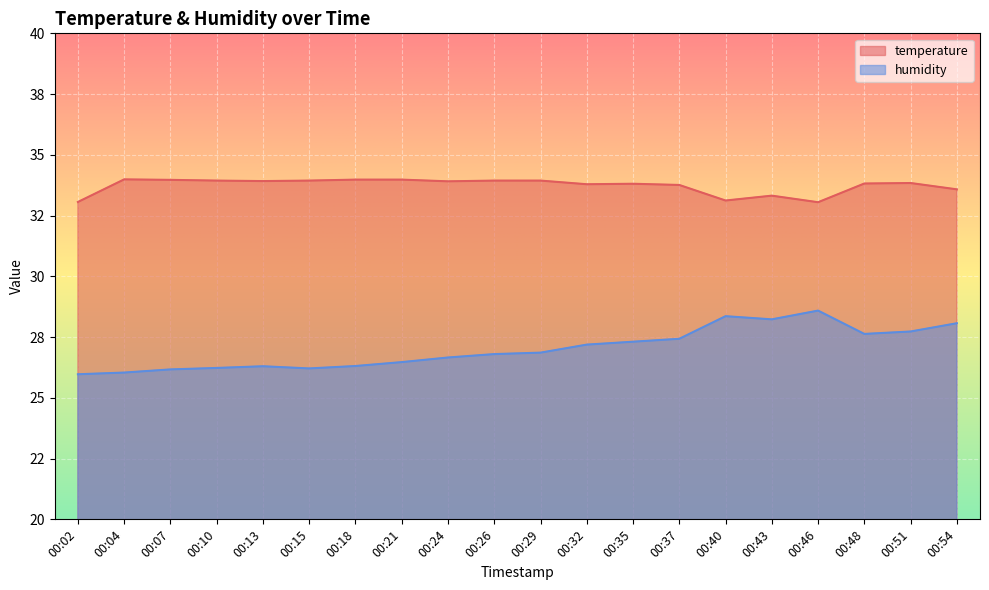

Which has a higher value, 00:21 or 00:04?

00:04